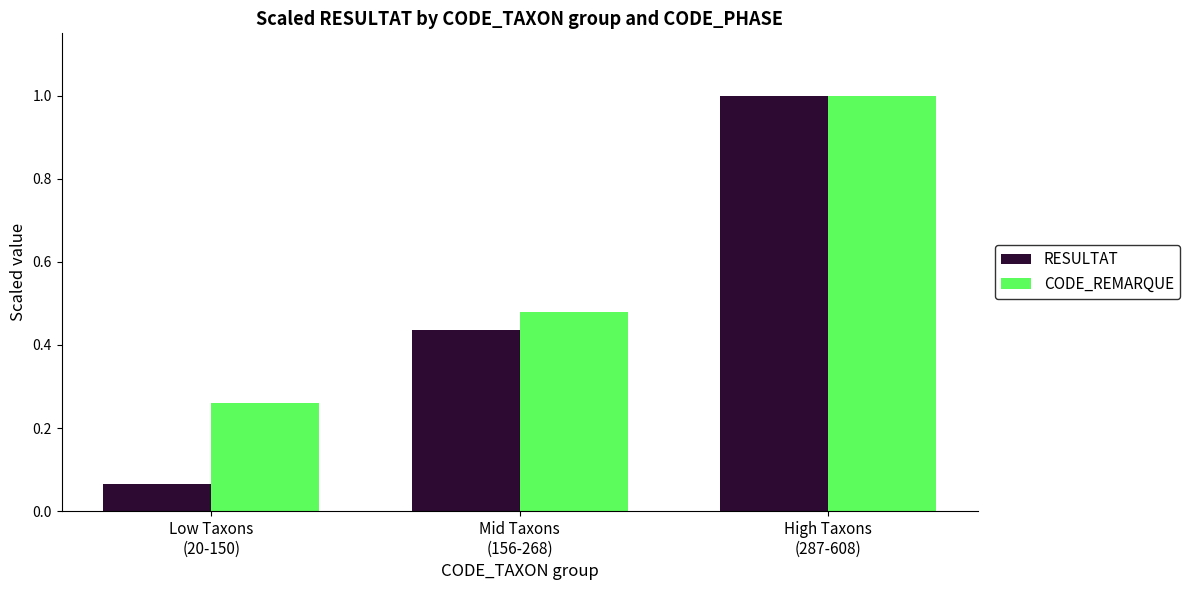

How many categories are shown in the chart?

3